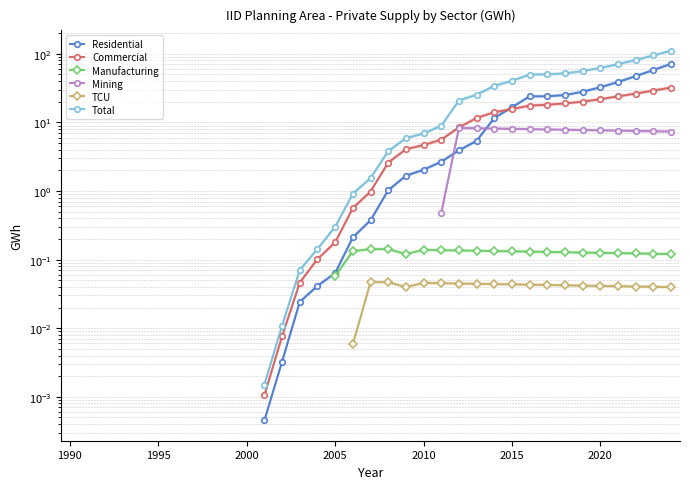

Is this an area chart (filled region under the line)?

No